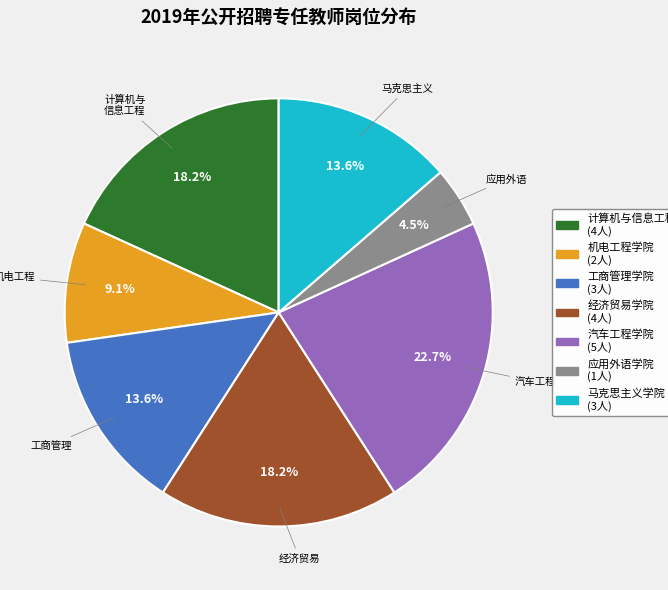

Which has a higher value, 机电工程学院 or 汽车工程学院?

汽车工程学院